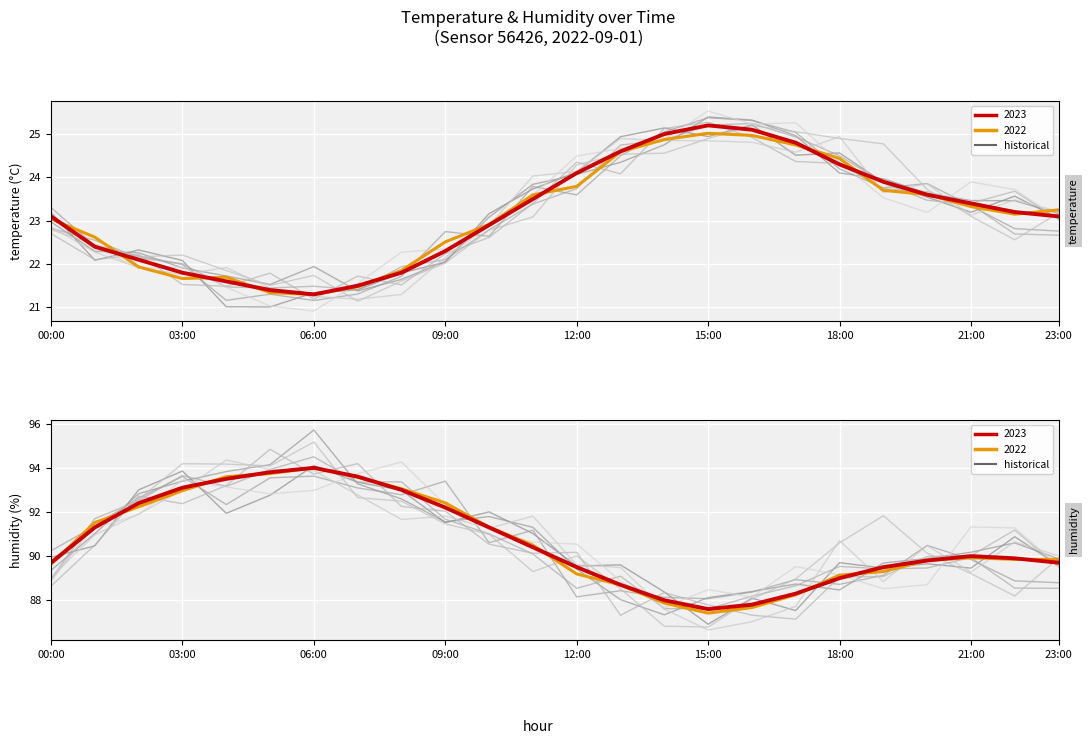

What is the value of the temperature point at the 20th from the left?

23.9